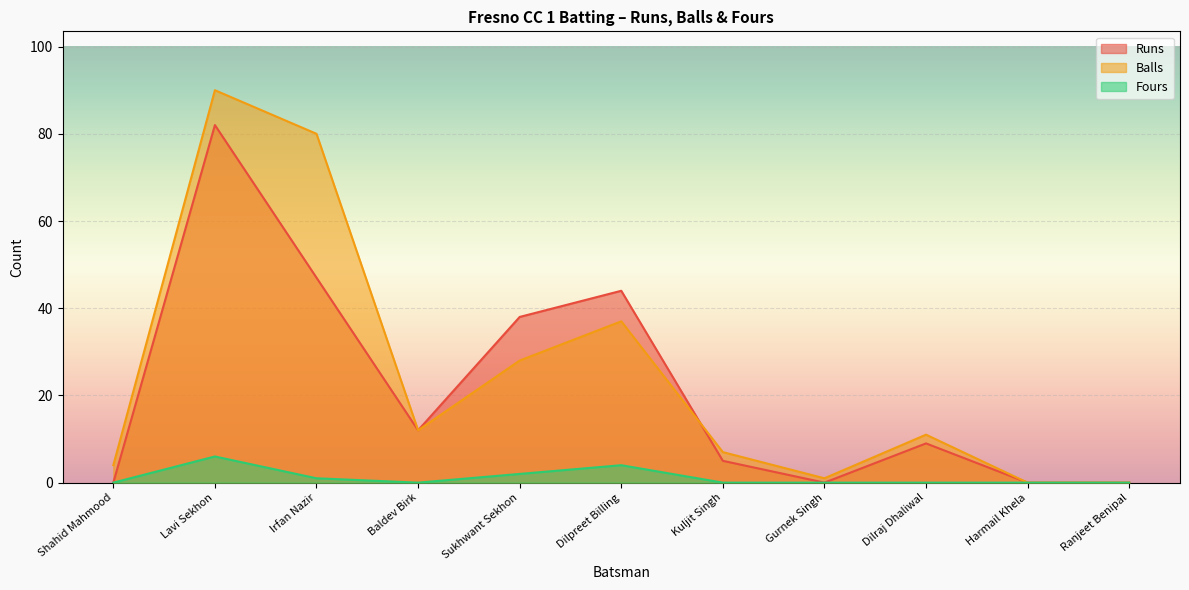

What is the average value of the Fours series?

1